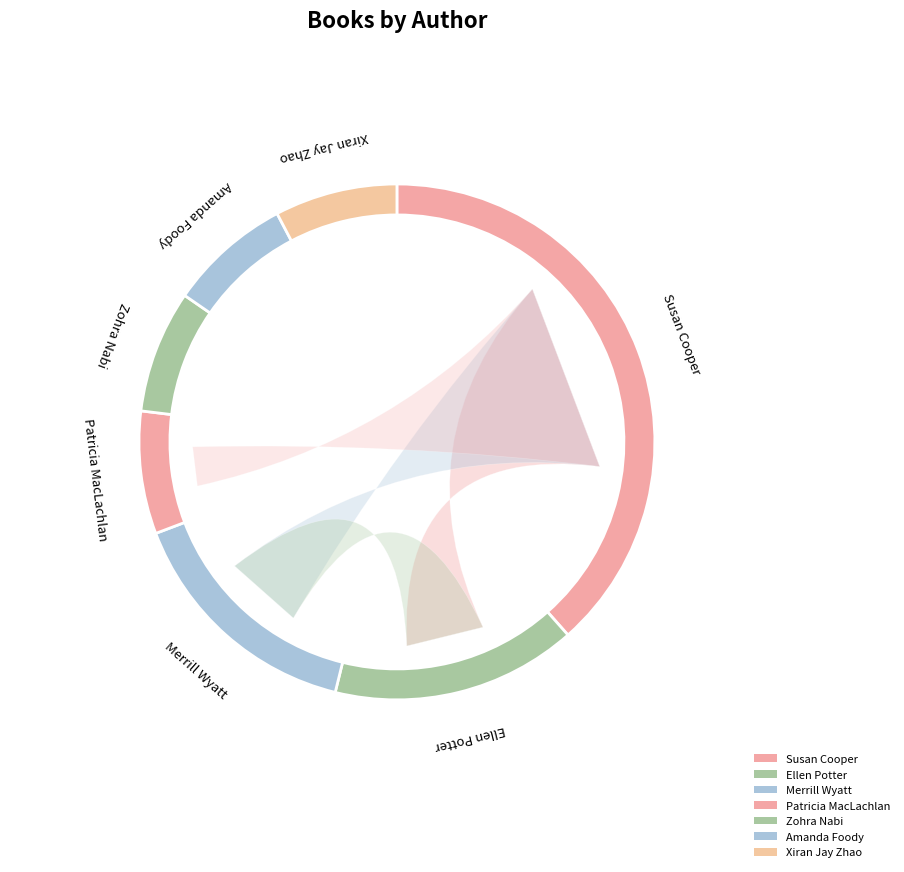

Is Zohra Nabi (191805263) the majority of the pie?

No